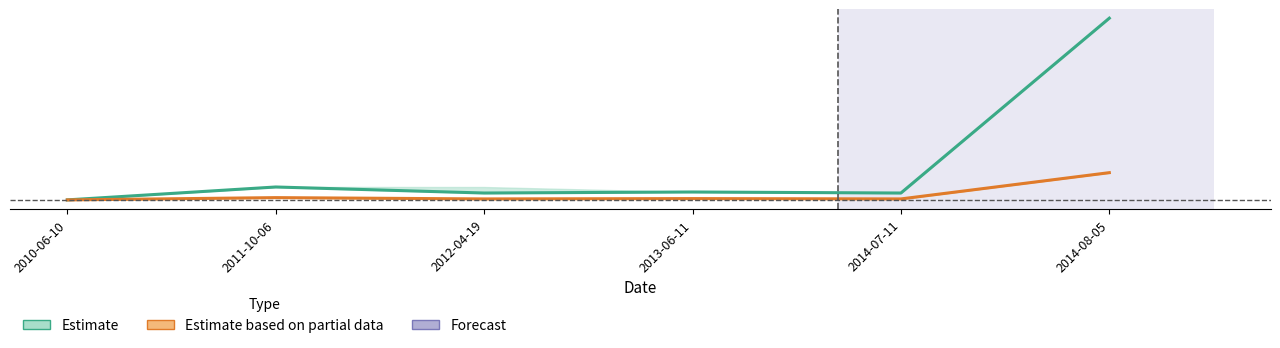

Which series has the largest range (max minus min)?

Estimate